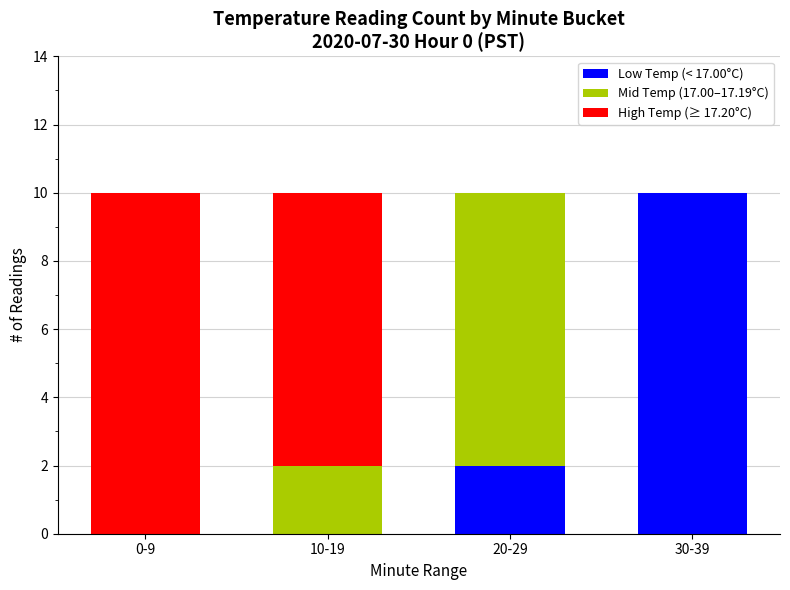

What is the maximum value for Low Temp (< 17.00°C)?

10